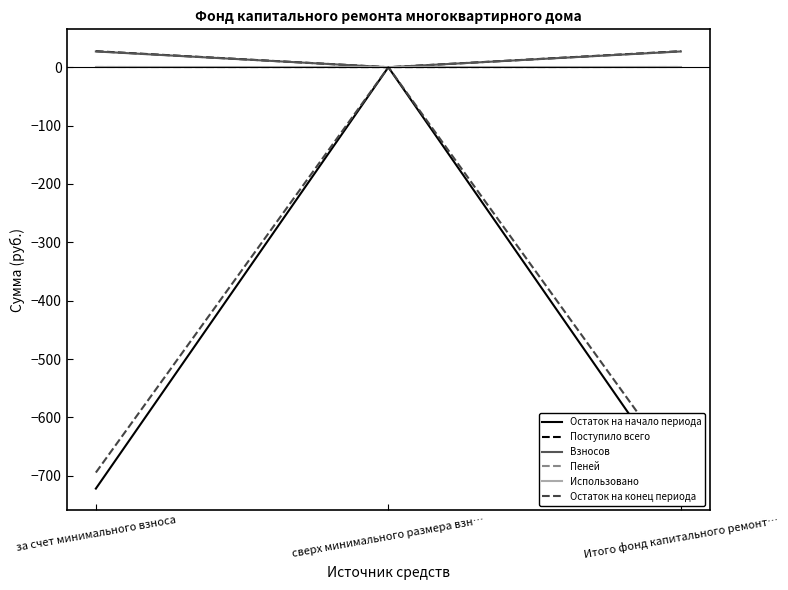

Between сверх минимального размера взн… and Итого фонд капитального ремонт…, which series saw the biggest shift?

Остаток на начало периода